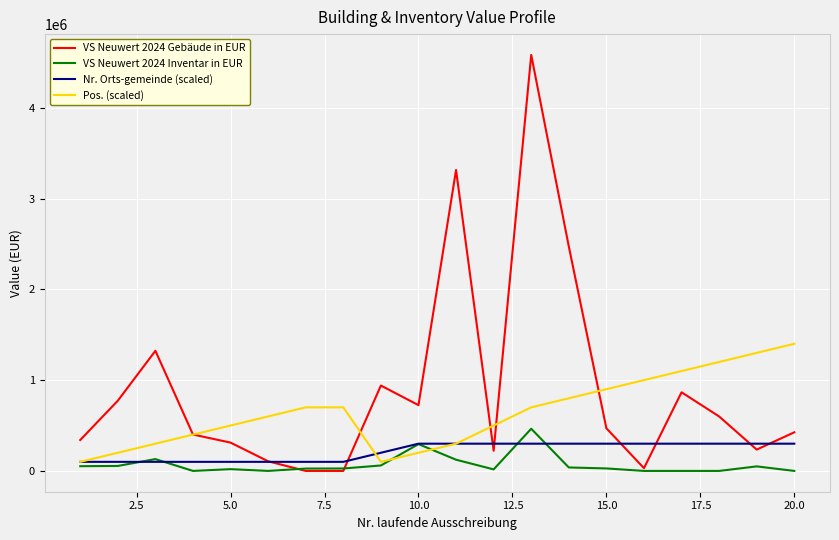

What is the maximum value shown in the chart?

4581524.1